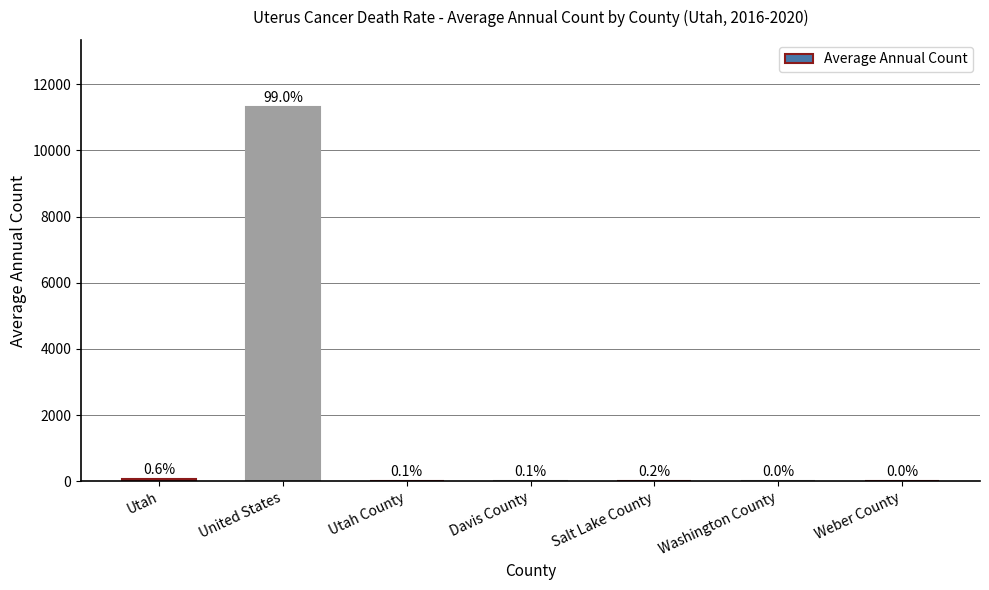

What is the difference between the maximum and second lowest values?

11298